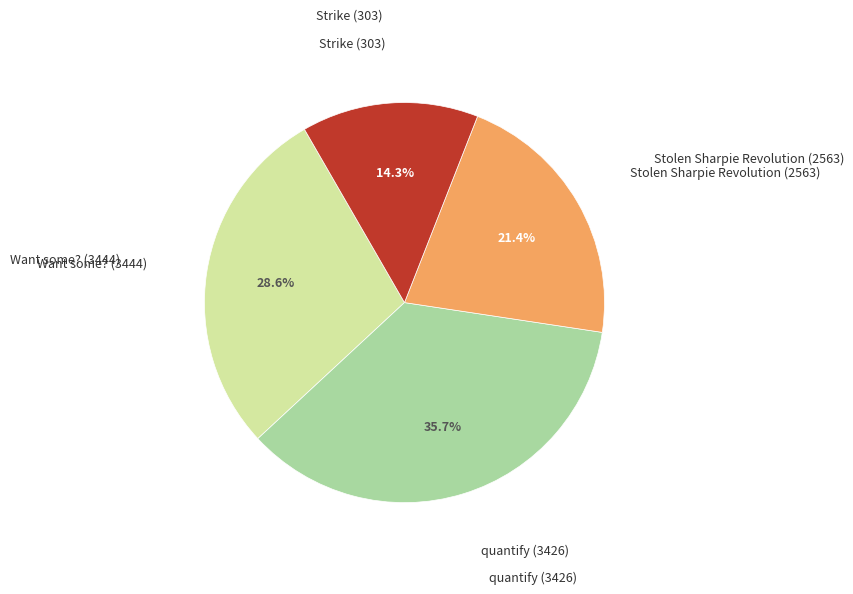

Is there a majority slice in this chart?

No